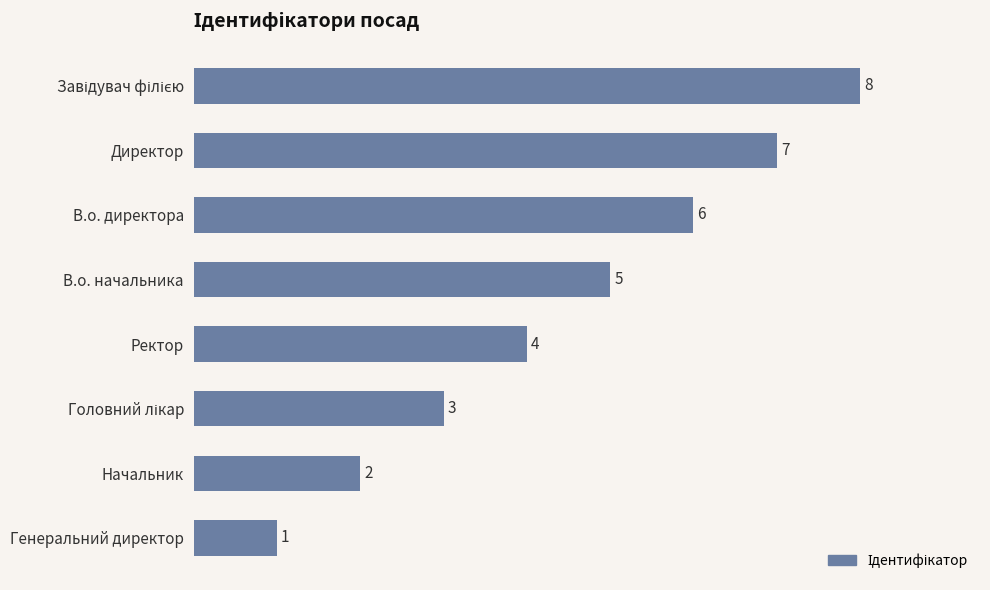

What is the smallest value displayed?

1